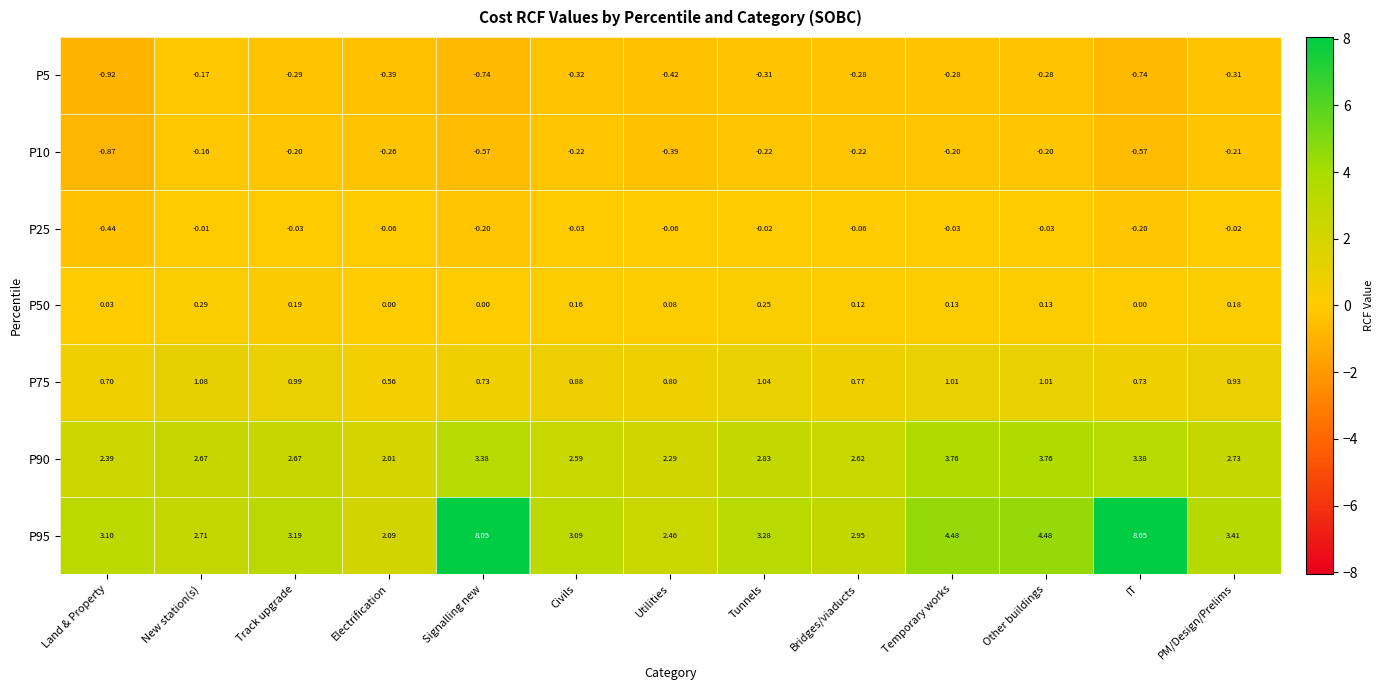

Where does the P95 series first go above 3?

Land & Property